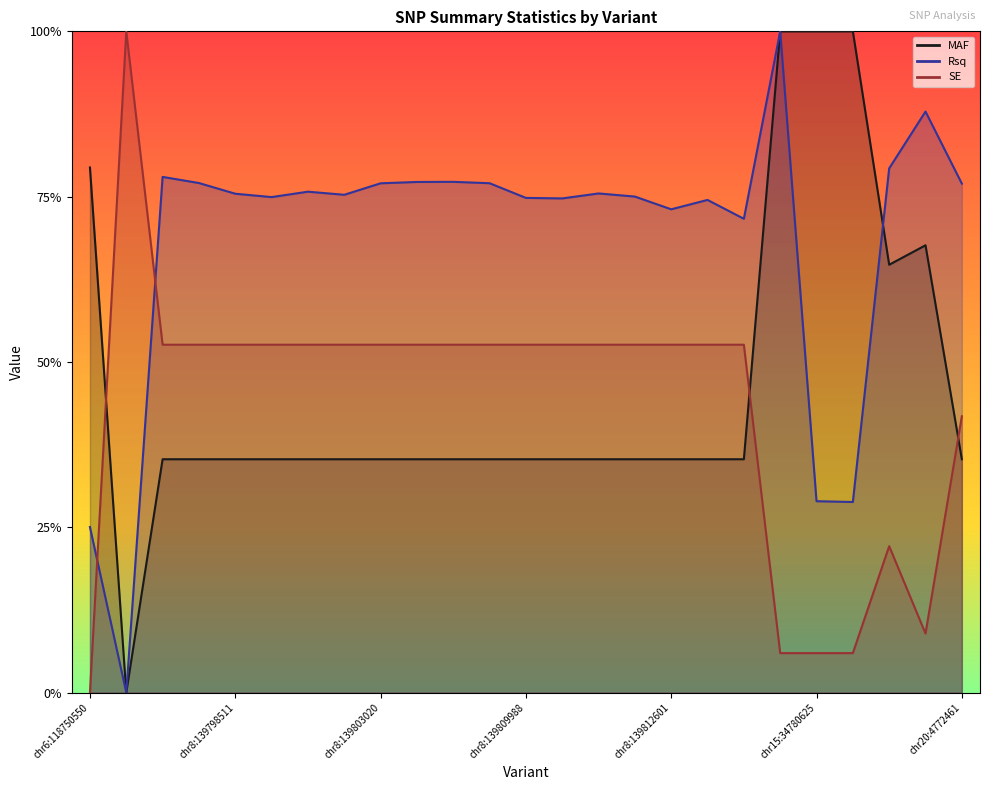

What is the sum of all SE values?

10.9